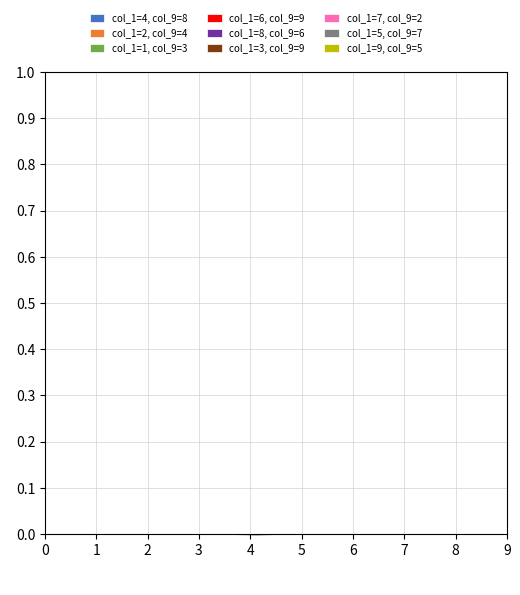

Which has a higher value, col_1=9, col_9=5 or col_1=6, col_9=9?

col_1=6, col_9=9